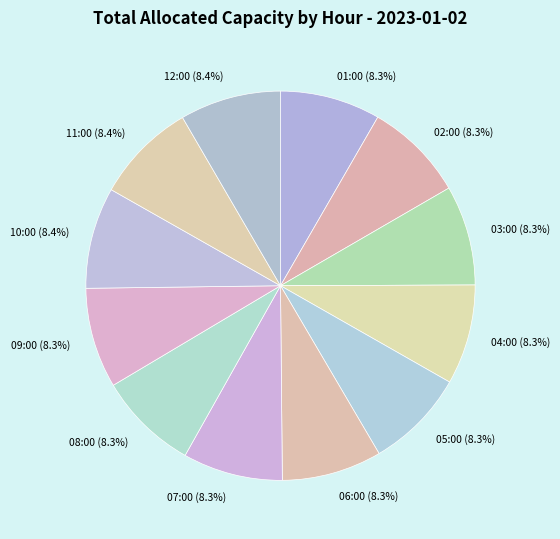

What percentage is the 09:00 slice, to the nearest percent?

8%